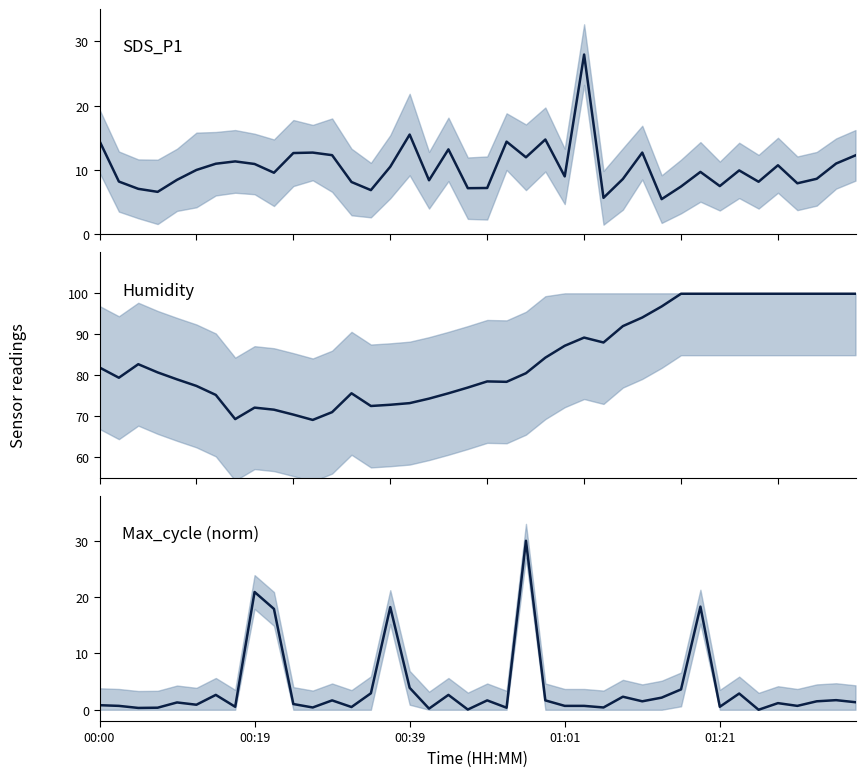

How many distinct data groups are displayed?

3